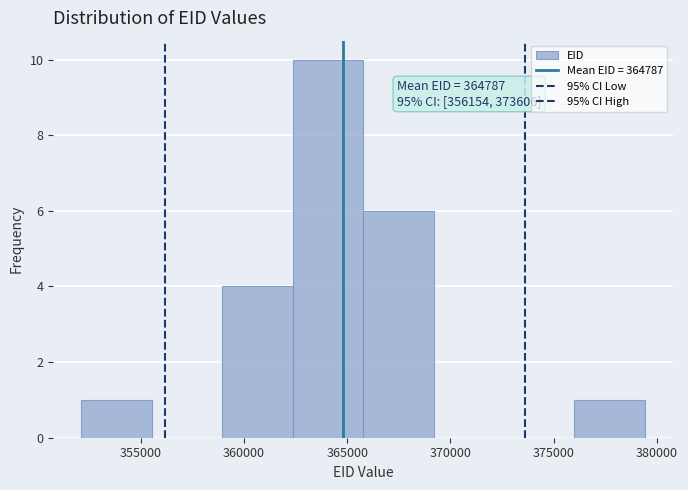

Over which range of the x-axis is the bar tallest?

362500 to 366000